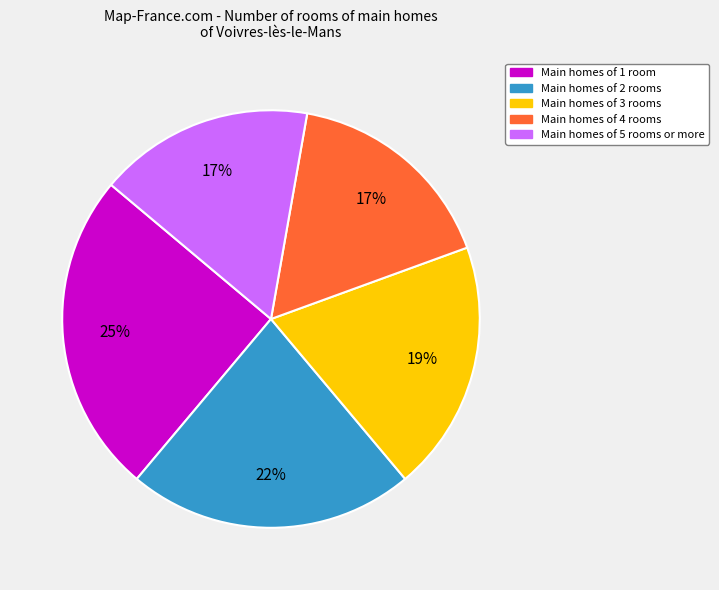

Do Main homes of 1 room and Main homes of 4 rooms together represent more than half of the pie?

No